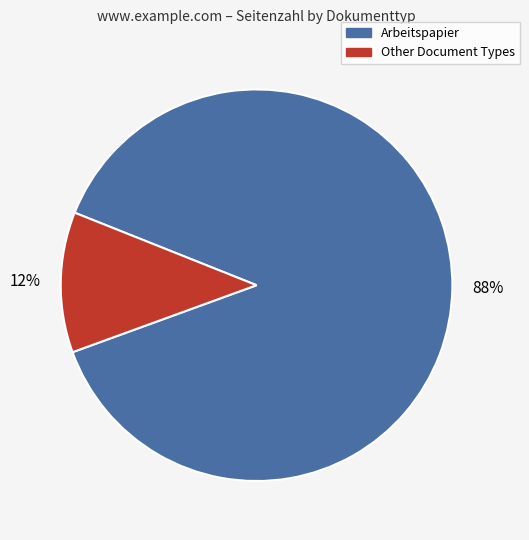

Count the number of slices in the pie.

2